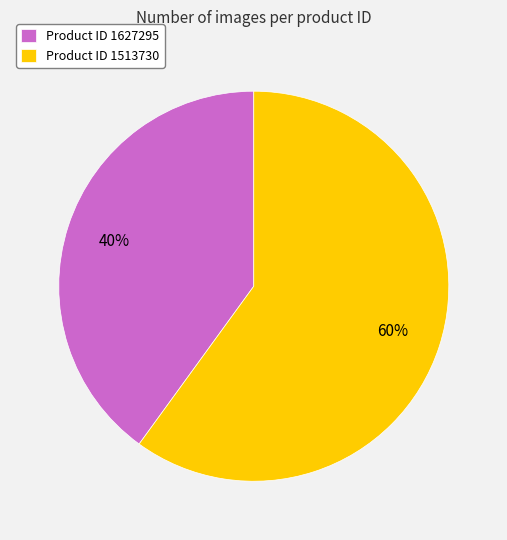

Count the number of slices in the pie.

2